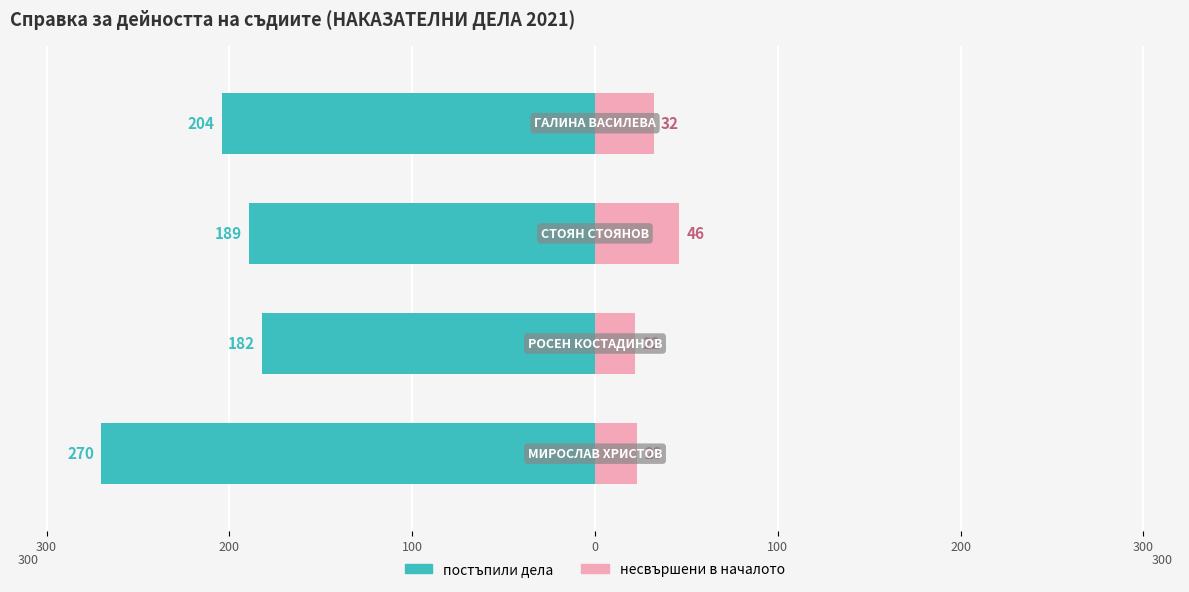

What is the maximum value shown in the chart?

270